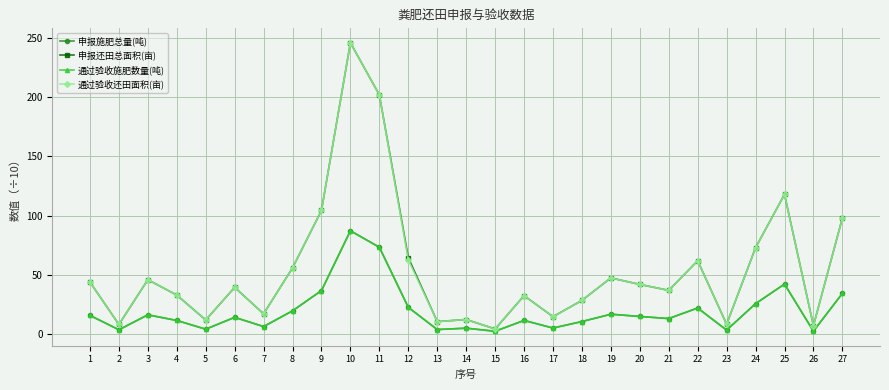

The value of 申报施肥总量(吨) at 4 is 18.7. True or false?

False